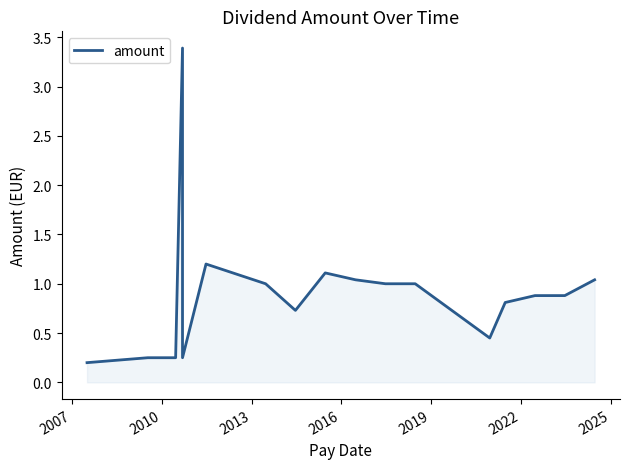

What is the value of the 18th point from the left?

1.0